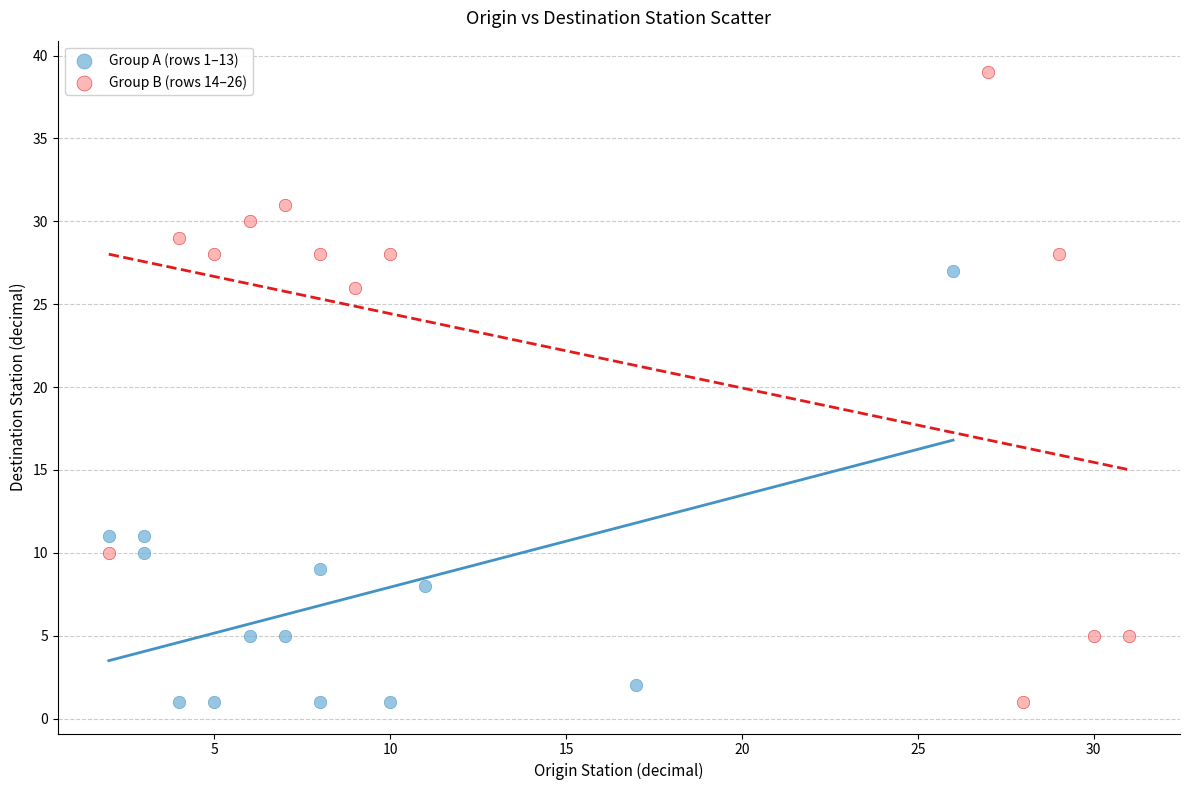

Which series has the largest Y range (max minus min)?

Group B (rows 14–26)